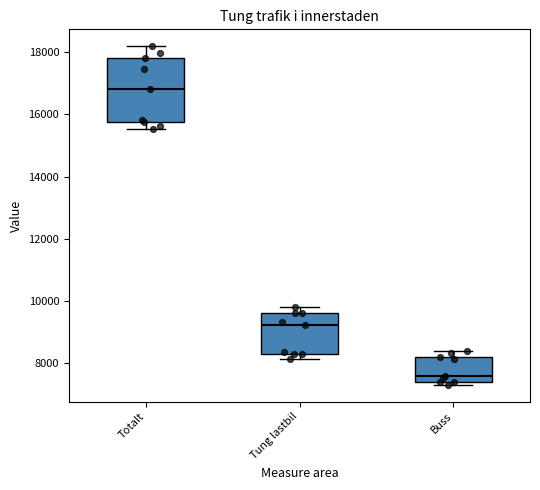

Reading left to right, read every box against the y-axis: the position of its median line, the range the box covers, and the ends of its whiskers. The values are not printed on the chart, so give them approximately, as read against the axis.

Totalt: median 16800, box 15800 to 17800, whiskers 15600 to 18200
Tung lastbil: median 9200, box 8400 to 9600, whiskers 8200 to 9800
Buss: median 7600, box 7400 to 8200, whiskers 7400 (just below the box's lower edge) to 8400